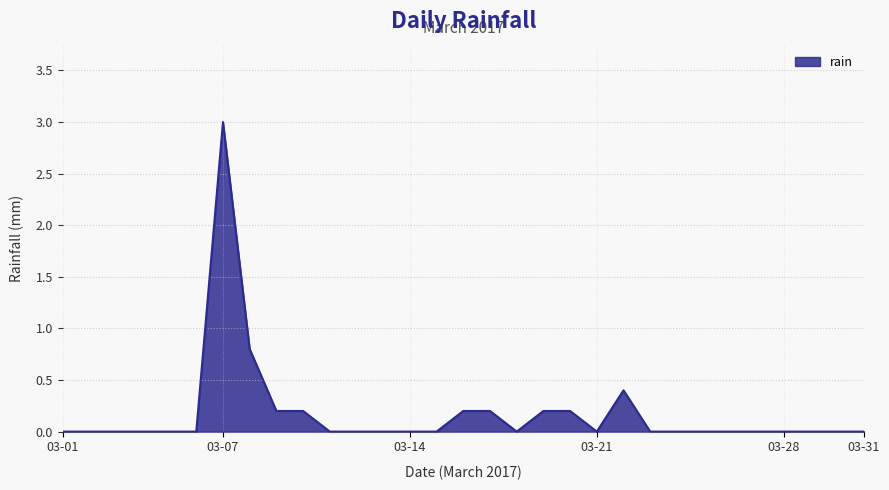

What is the greatest value displayed?

3.0